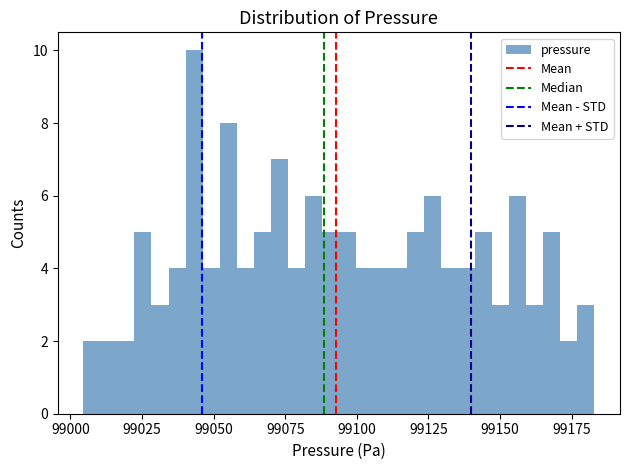

Around what value on the x-axis is the tallest bar? Give the approximate position of its centre, as read against the axis.

99045